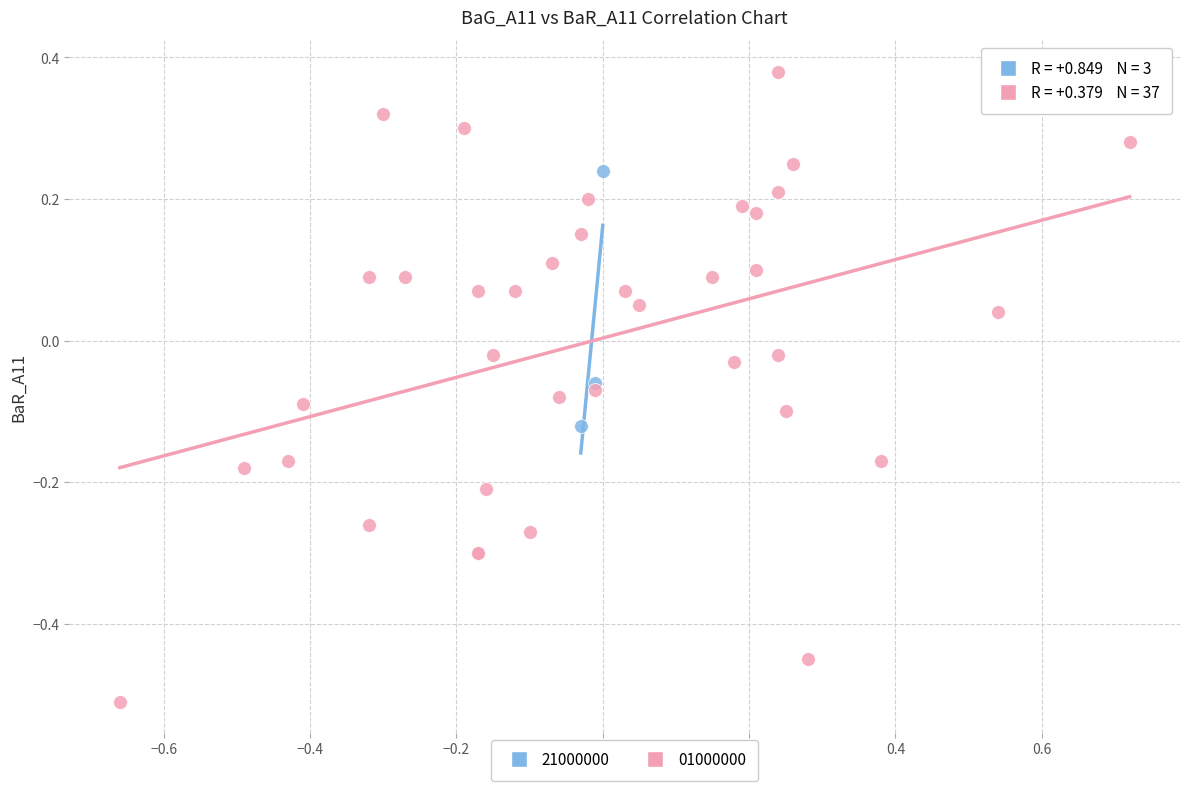

Which series reaches the maximum Y coordinate?

01000000